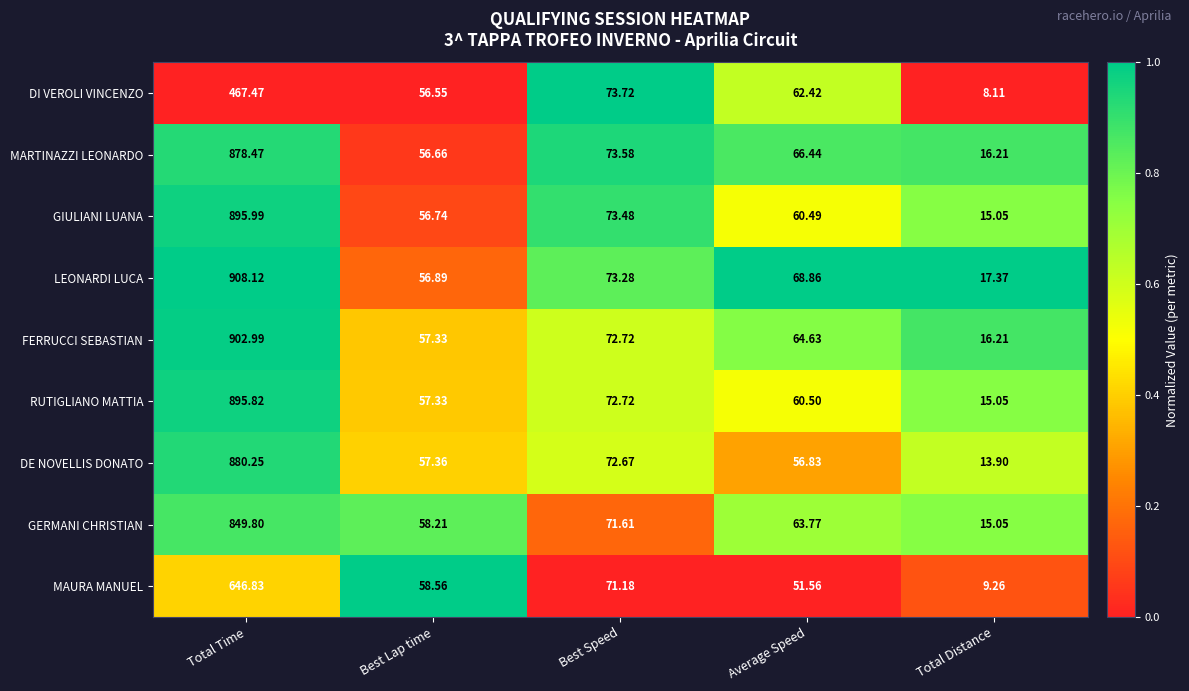

At which category is the sum across all series the highest?

Total Time